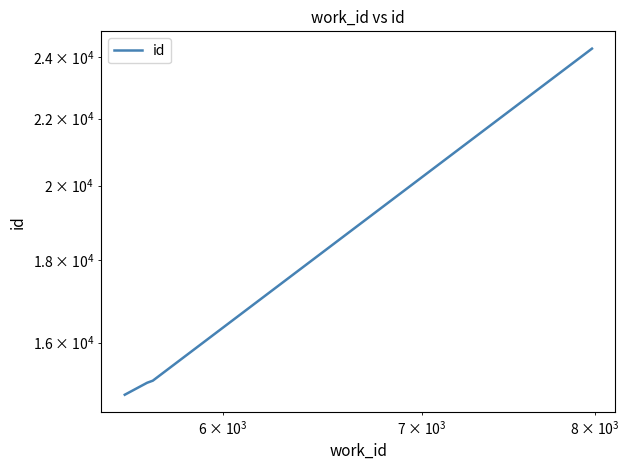

What is the value of the 3rd point from the left?

15159